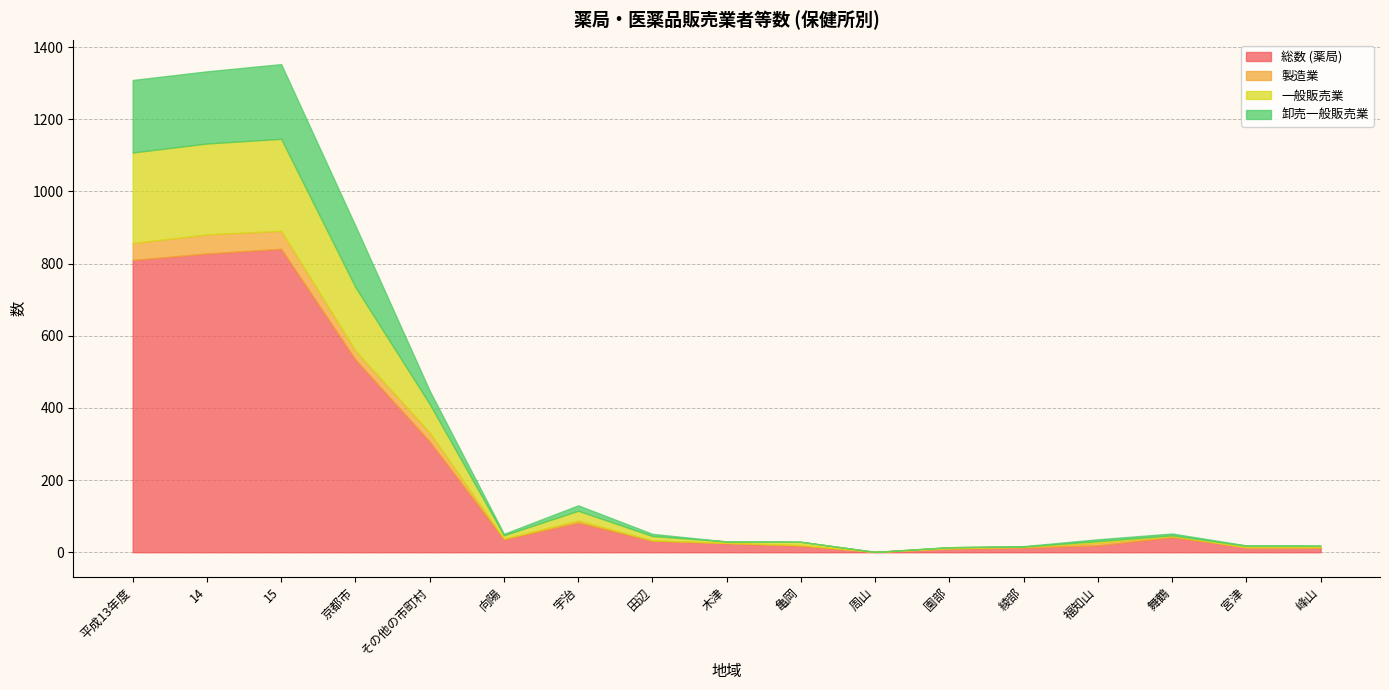

Is it true that 一般販売業 equals 4 at 園部?

False